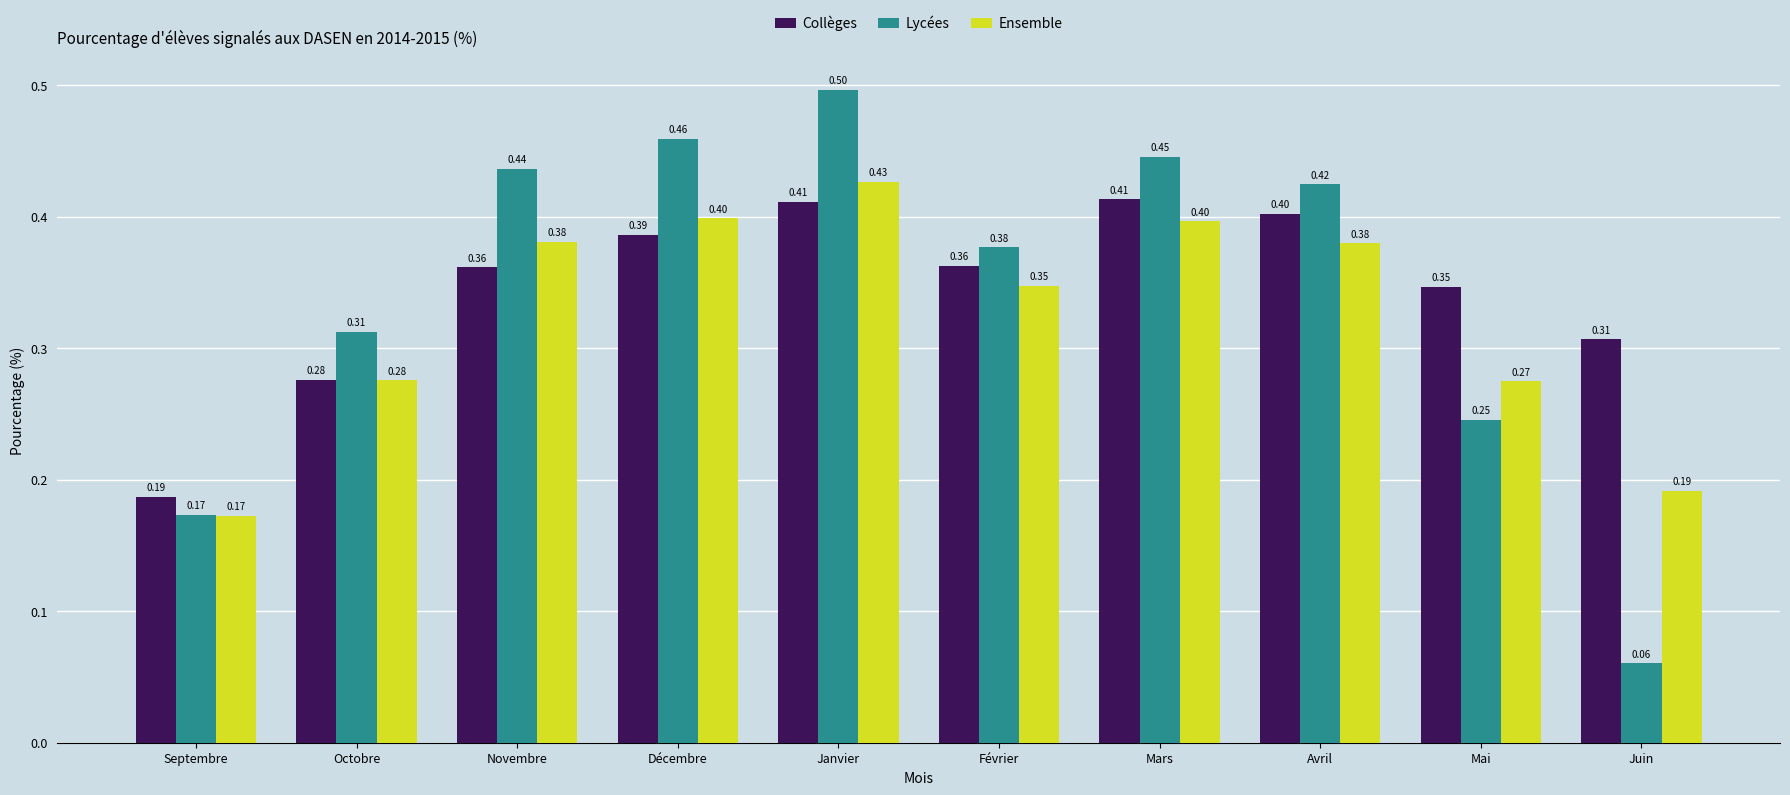

What is the sum of the Lycées values at Février and Décembre?

0.8